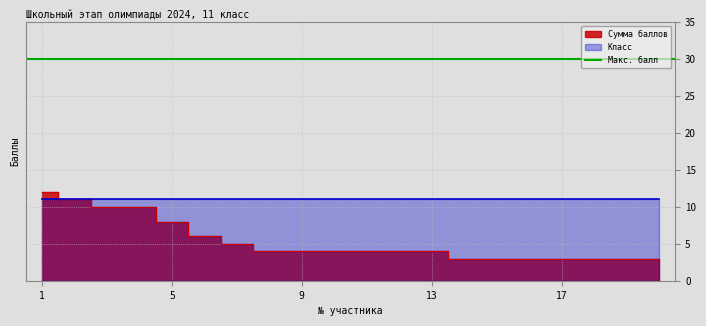

Reading left to right, list all the values displayed in this chart.

1=12	2=11	3=10	4=10	5=8	6=6	7=5	8=4	9=4	10=4	11=4	12=4	13=4	14=3	15=3	16=3	17=3	18=3	19=3	20=3